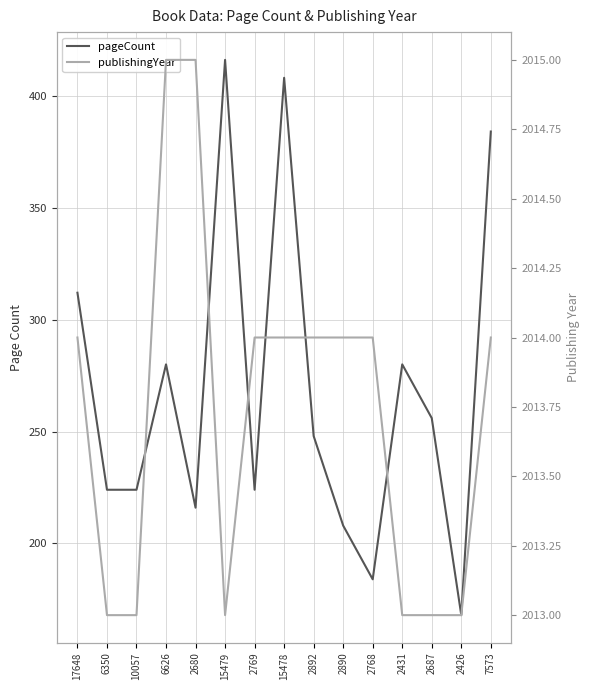

True or false: publishingYear and pageCount intersect in this chart.

False